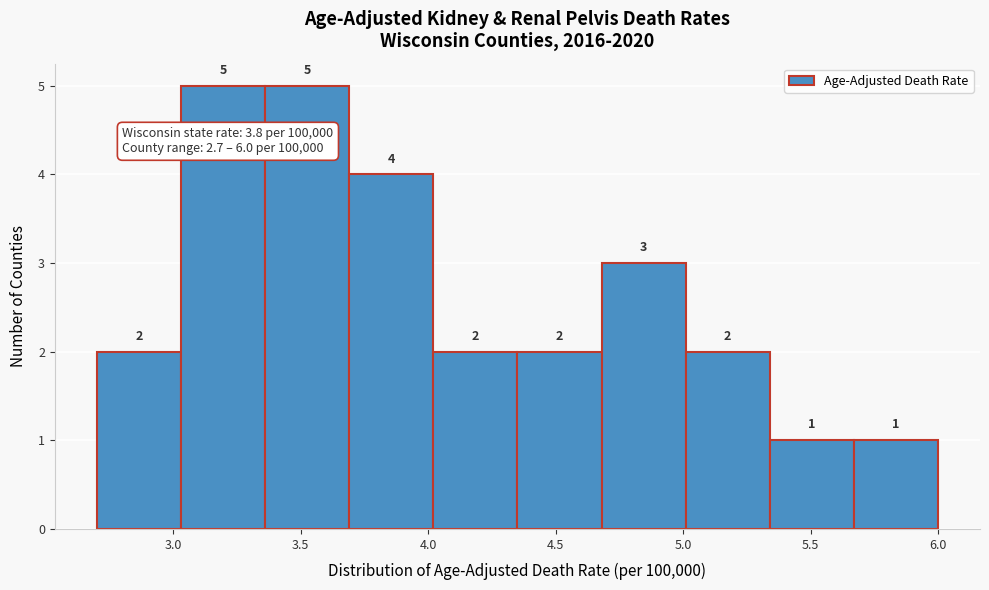

Reading left to right, list every bar in this chart as the range it spans on the x-axis followed by its height. The bar edges are not printed on the chart, so give them approximately, as read against the axis.

2.70 to 3.03: 2
3.03 to 3.36: 5
3.36 to 3.69: 5
3.69 to 4.02: 4
4.02 to 4.35: 2
4.35 to 4.68: 2
4.68 to 5.01: 3
5.01 to 5.34: 2
5.34 to 5.67: 1
5.67 to 6.00: 1